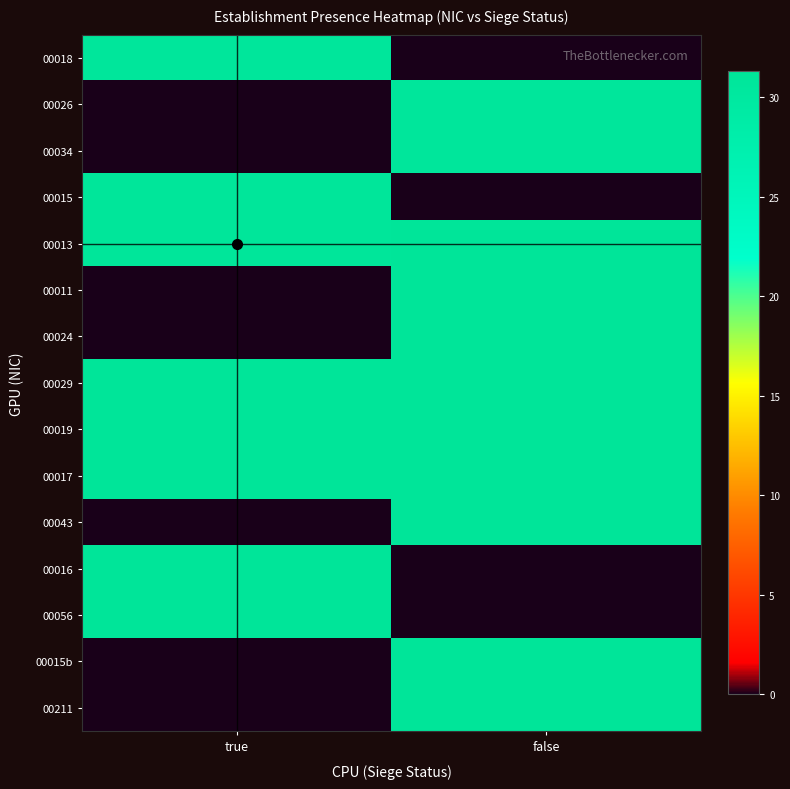

Reading right to left, list all the values displayed in this chart.

00018: false=0.0	true=30.7
00026: false=30.7	true=0.0
00034: false=30.7	true=0.0
00015: false=0.0	true=30.9
00013: false=31.1	true=31.0
00011: false=31.1	true=0.0
00024: false=31.1	true=0.0
00029: false=31.3	true=31.1
00019: false=31.3	true=31.2
00017: false=31.3	true=31.1
00043: false=31.1	true=0.0
00016: false=0.0	true=31.1
00056: false=0.0	true=31.1
00015b: false=31.2	true=0.0
00211: false=31.1	true=0.0